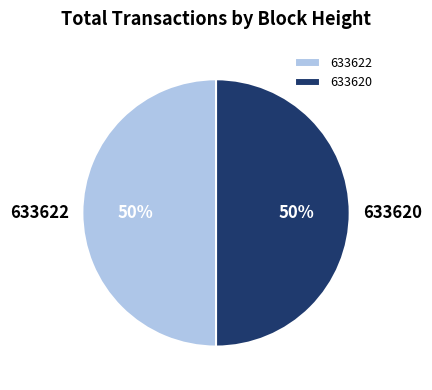

Combined, do 633620 and 633622 account for over 50%?

Yes